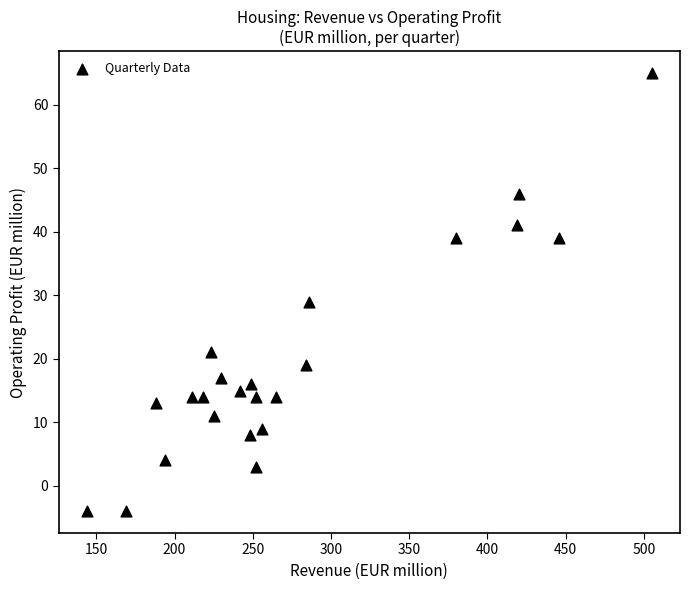

What Y value in the scatter plot is closest to 30?

29